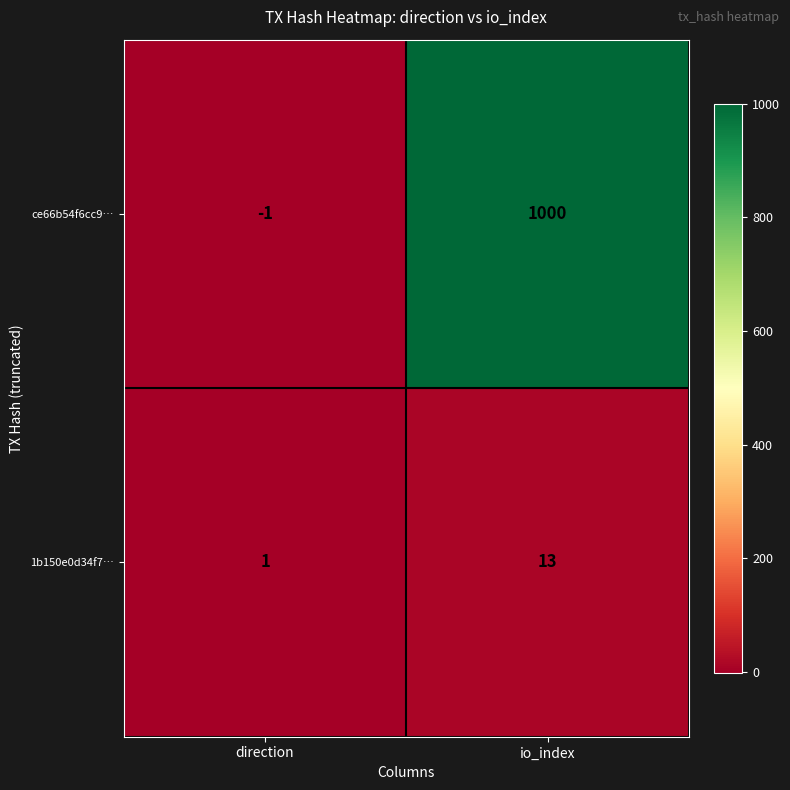

What is the difference between the highest and lowest values at io_index?

987